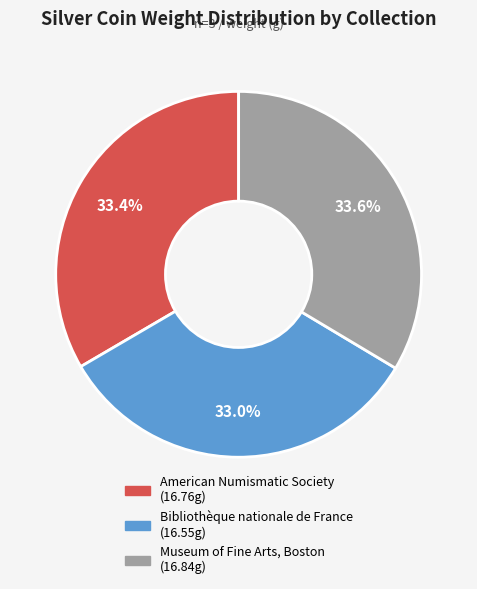

Approximately how many times larger is the value at Museum of Fine Arts, Boston compared to Bibliothèque nationale de France?

1.0